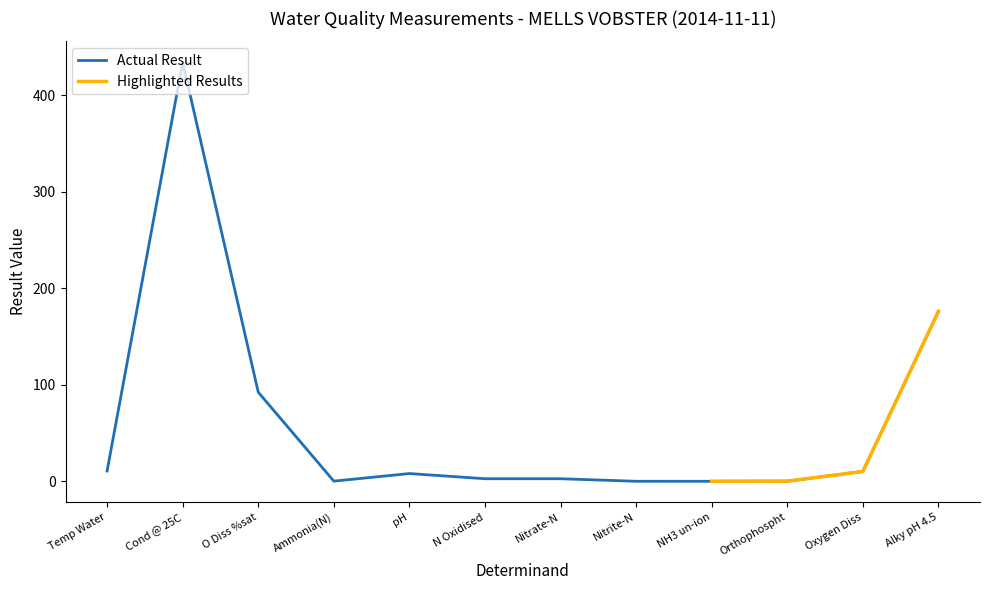

List the labels in order of value, smallest first.

NH3 un-ion, Nitrite-N, Orthophospht, Ammonia(N), Nitrate-N, N Oxidised, pH, Oxygen Diss, Temp Water, O Diss %sat, Alky pH 4.5, Cond @ 25C